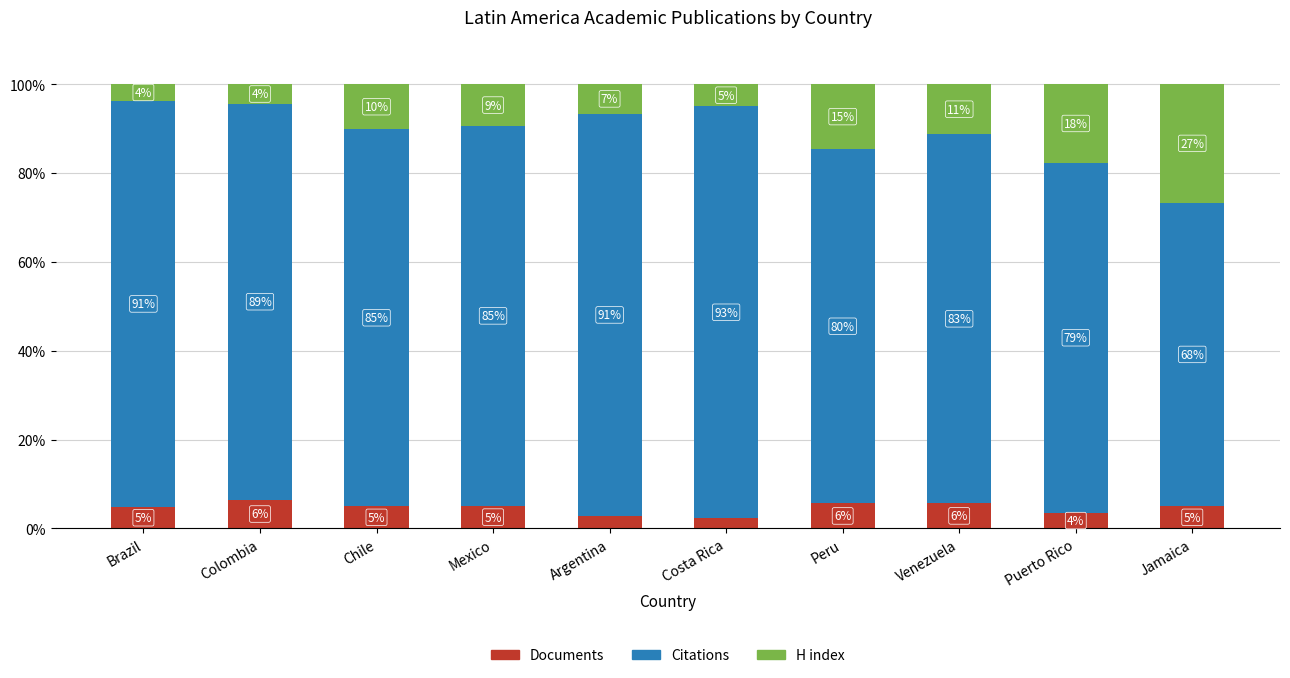

Are the bars horizontal?

No